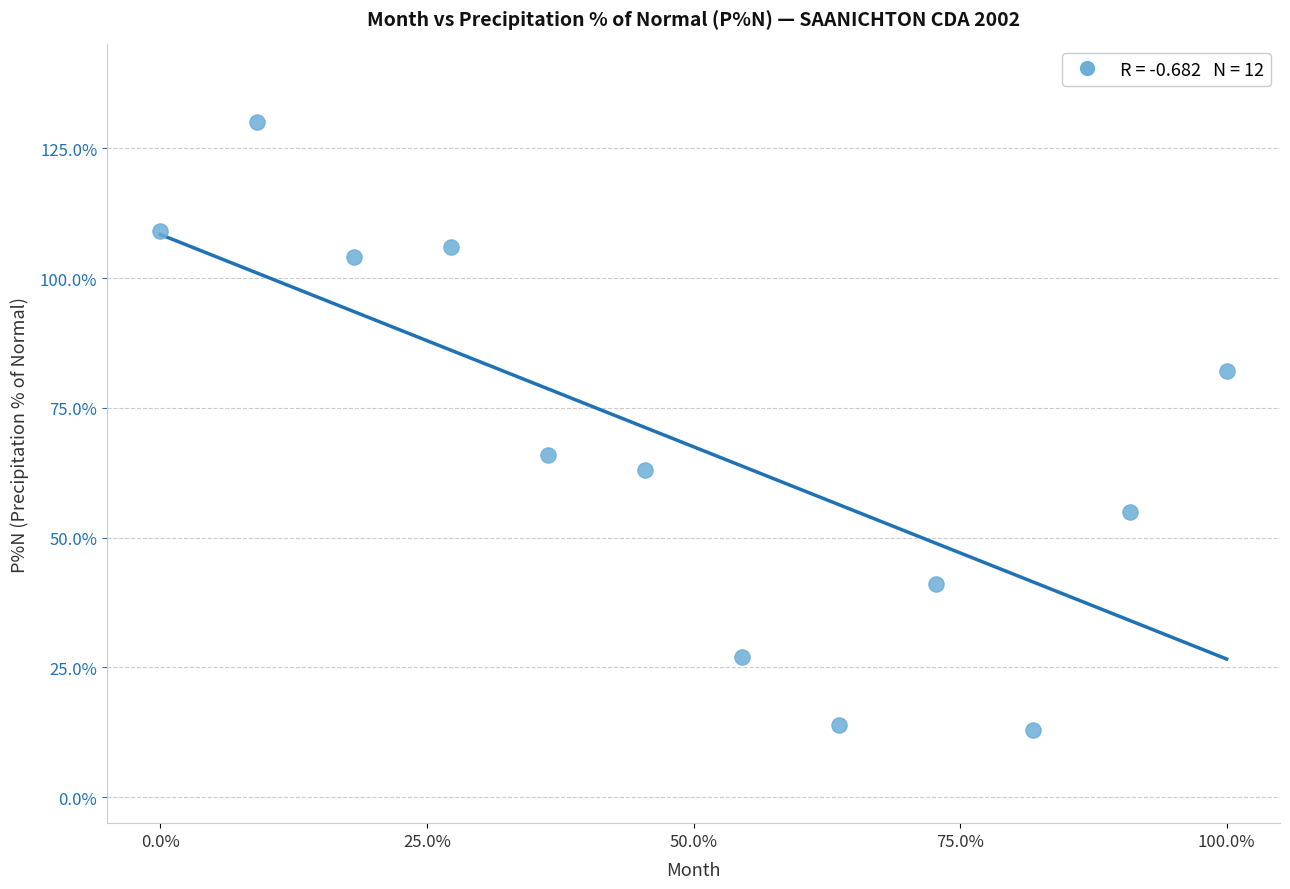

What is the average Y value?

68